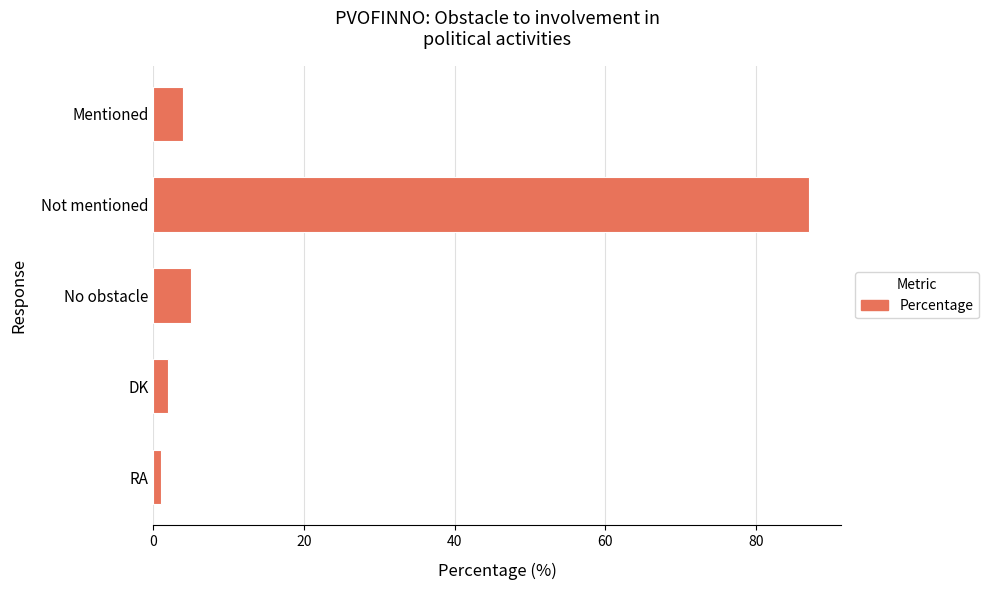

Where is the data nearest to the value 44?

No obstacle